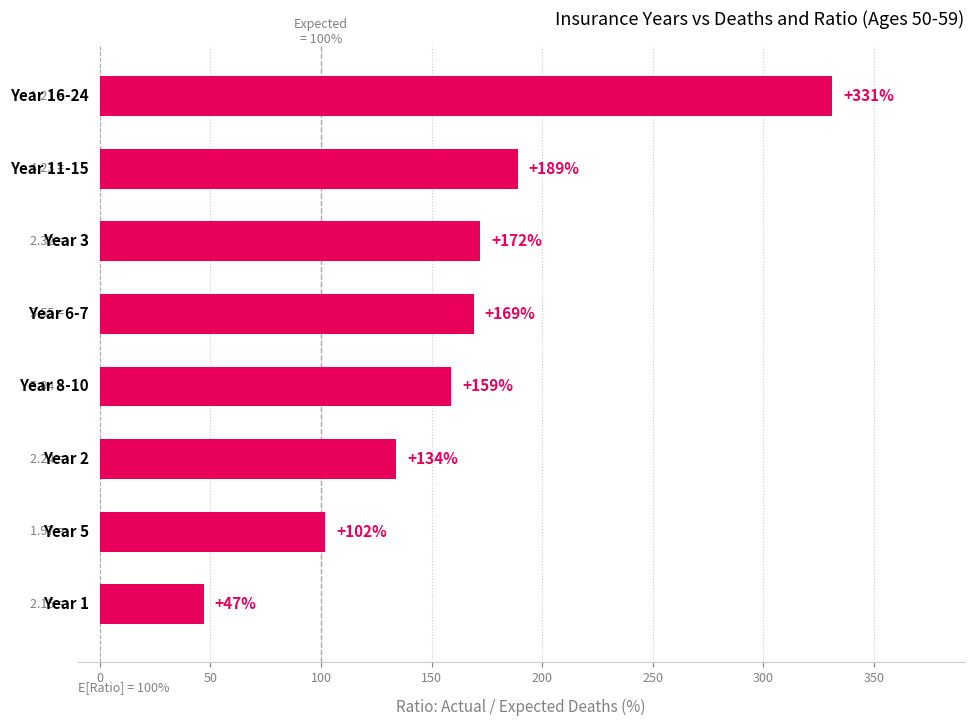

What is the sum of all values?

1303